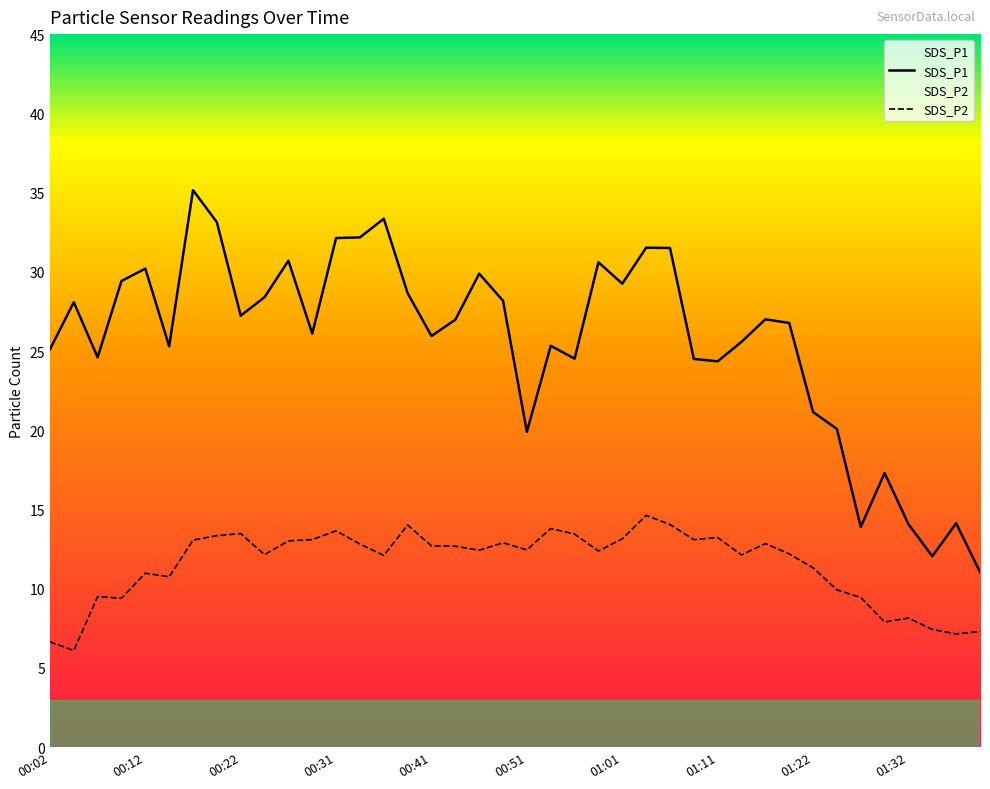

Which has a higher value, 01:35 or 01:19?

01:19